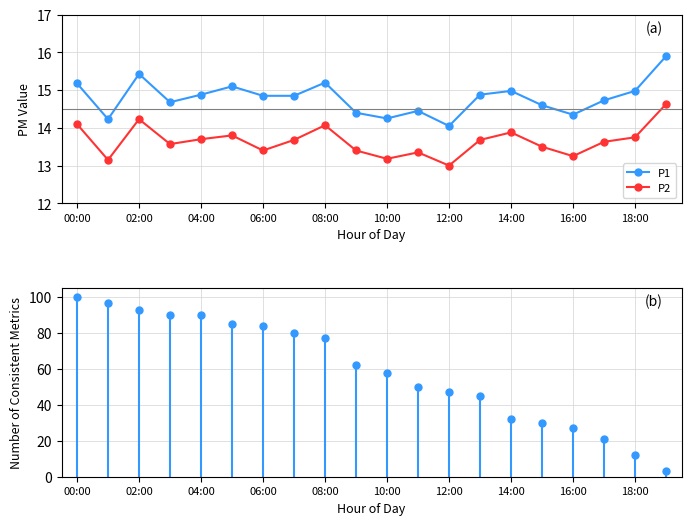

True or false: P1 and P2 intersect in this chart.

False